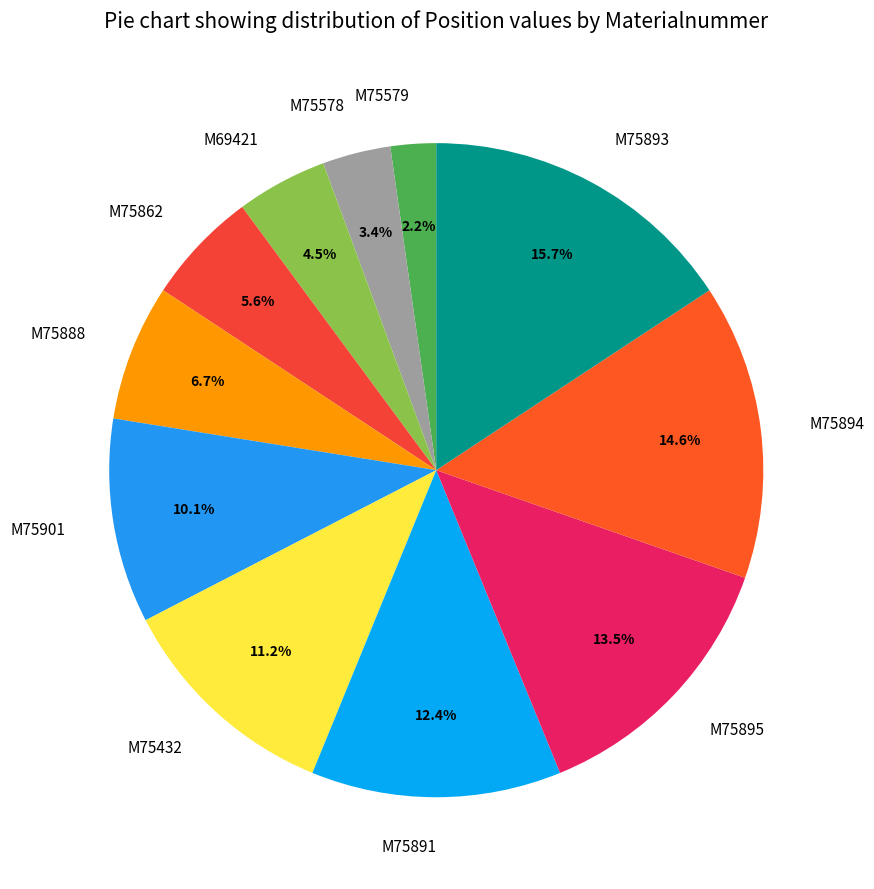

To the nearest percent, what is the average slice percentage?

9%